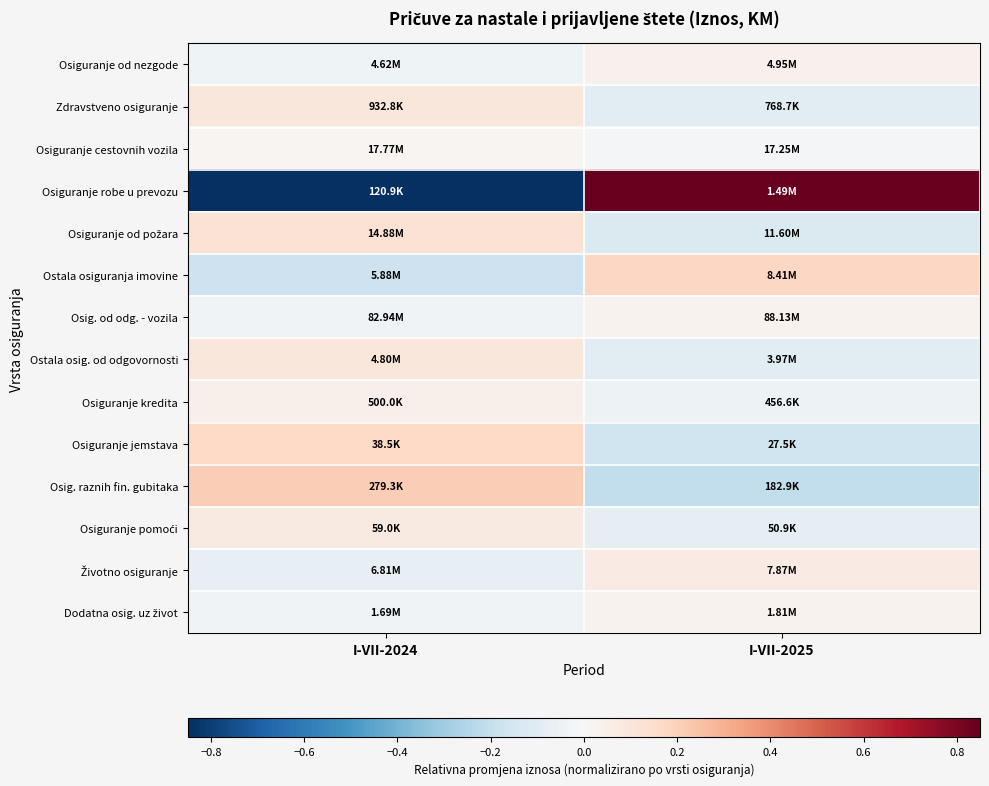

How many distinct data groups are displayed?

14